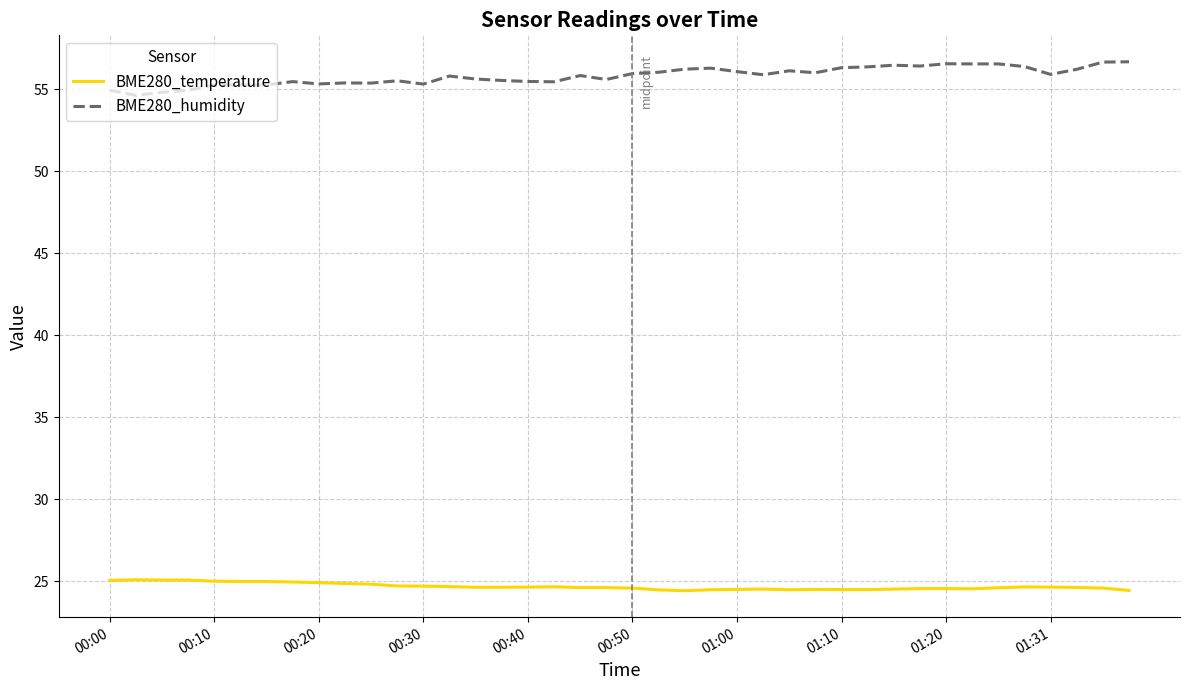

What is the sum of all BME280_temperature values?

987.7